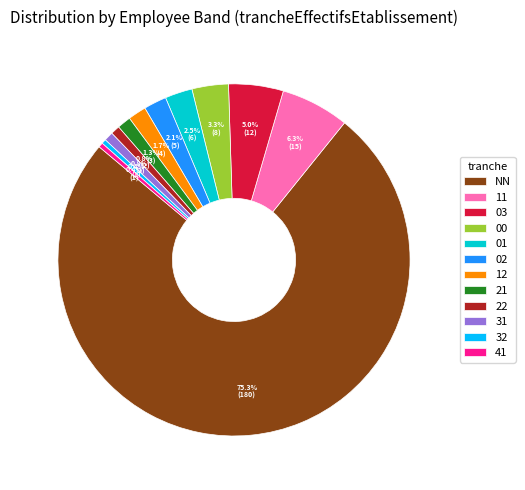

How many slices are in this pie chart?

12